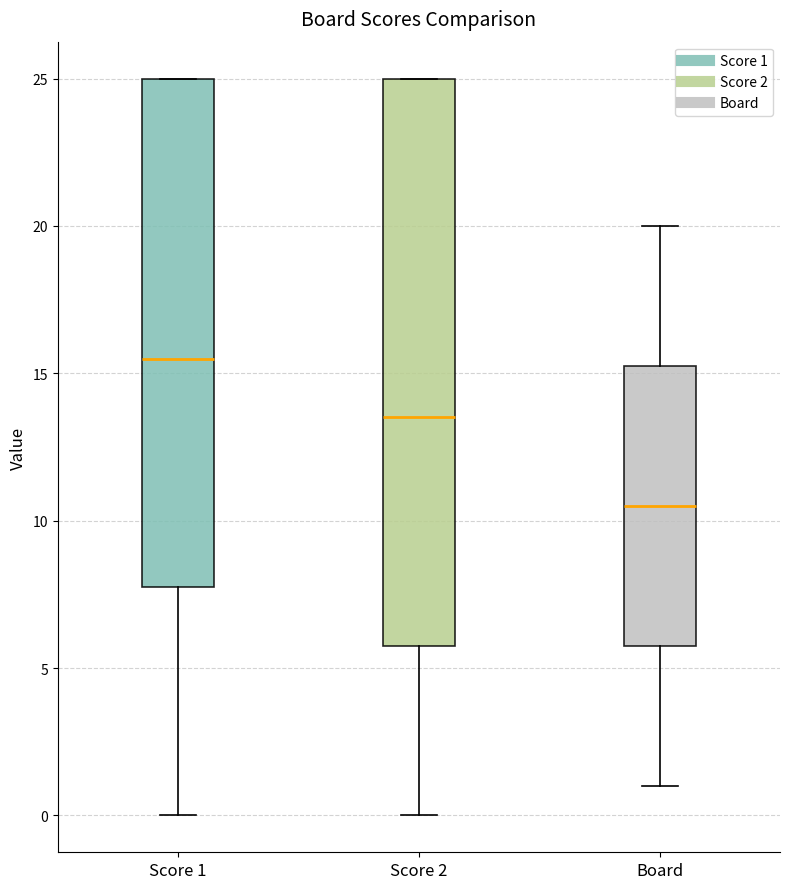

Where is the upper edge of the box for Board on the y-axis? The values are not printed on the chart, so give them approximately, as read against the axis.

15.5